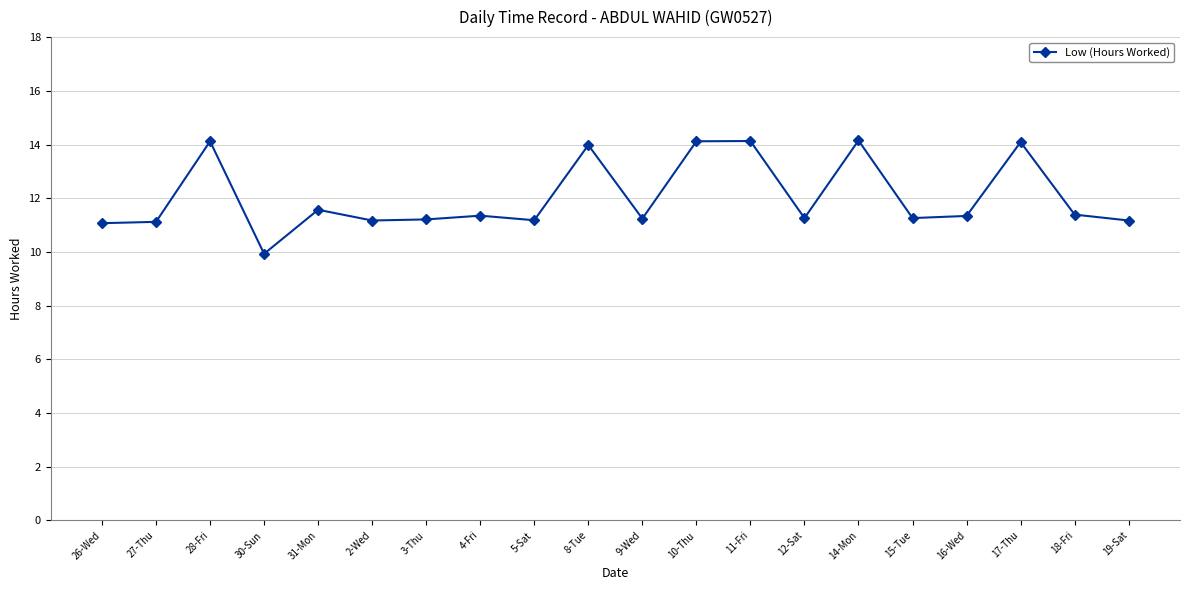

At which label is the value closest to 12?

31-Mon